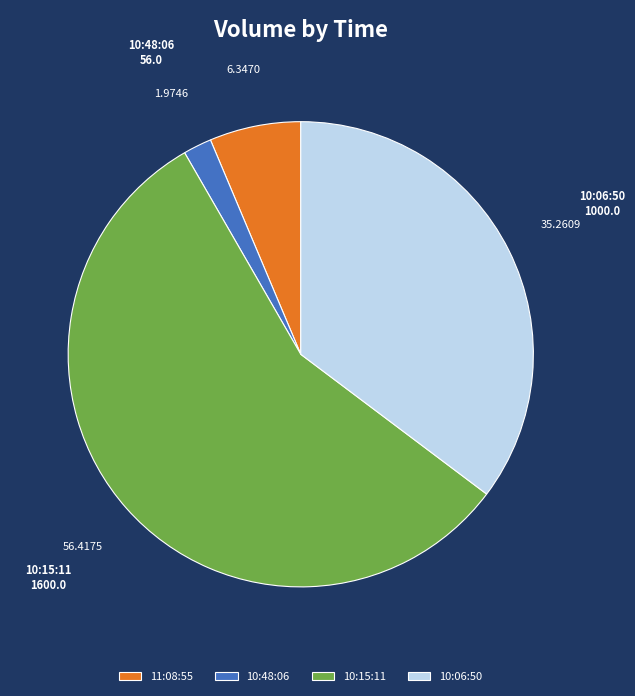

Between 10:15:11 and 11:08:55, which is larger?

10:15:11